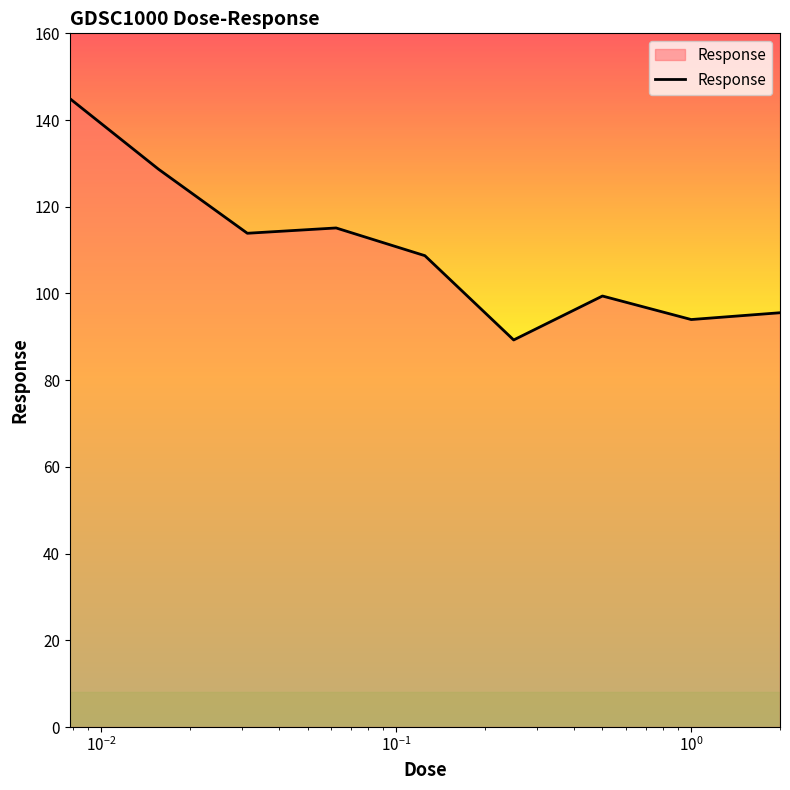

What is the difference between the maximum and minimum values?

55.7